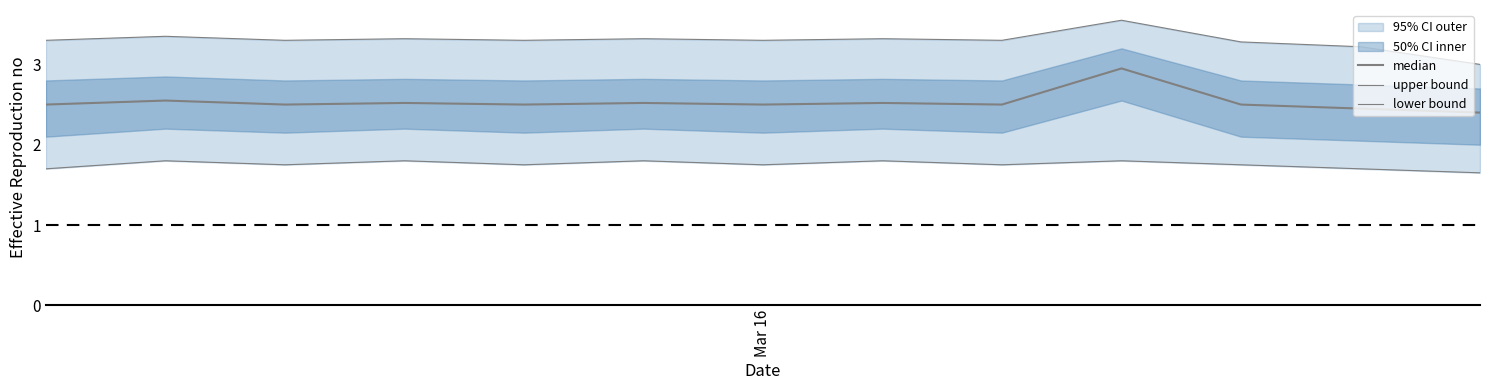

Is the value of median at Mar 16 greater than the value of upper bound at 2?

No